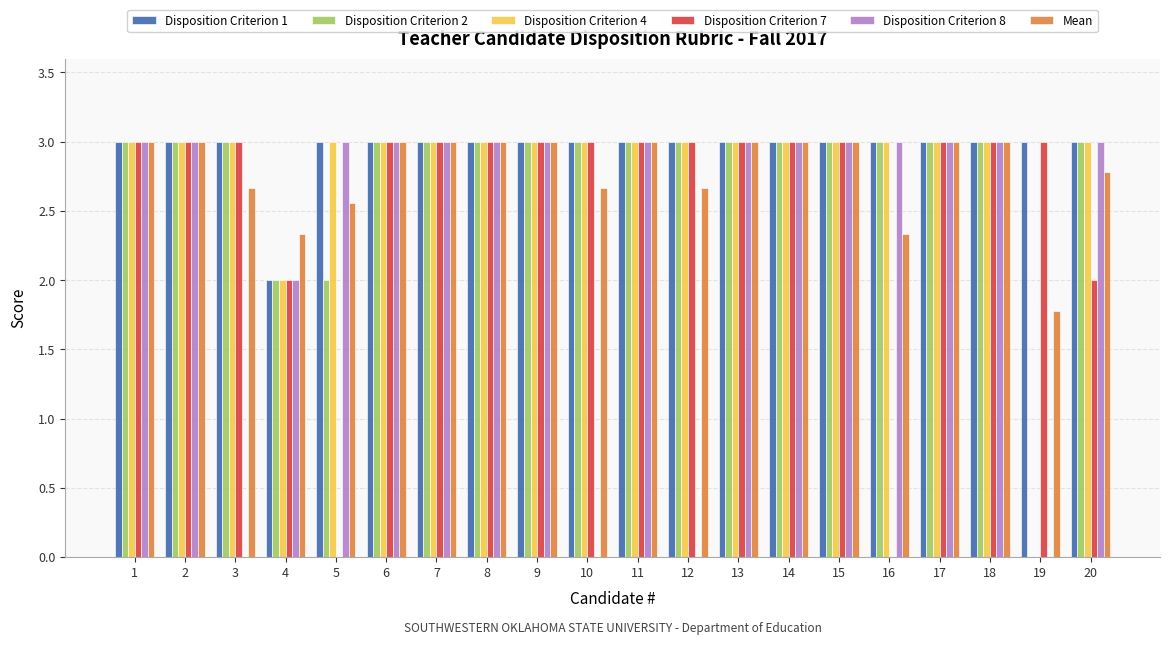

Which series has the largest total across all categories?

Disposition Criterion 1